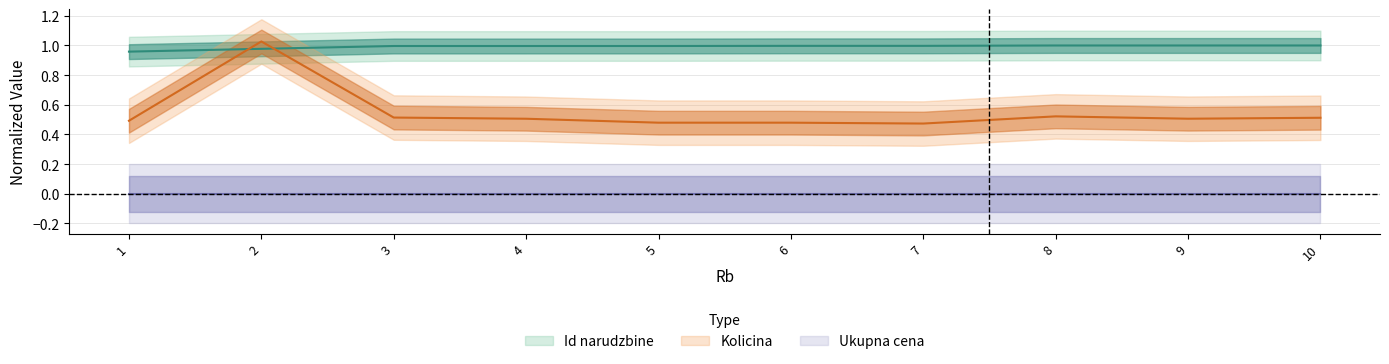

How many times do Kolicina and Id narudzbine cross each other?

2